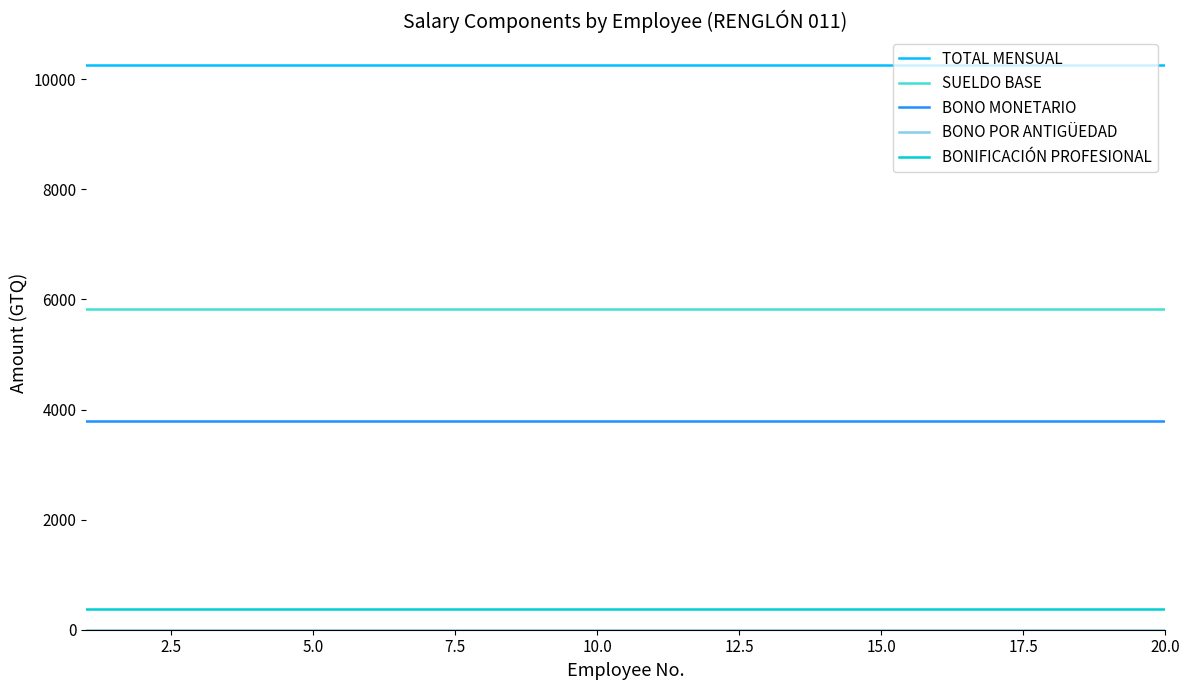

Which series has the largest total across all categories?

TOTAL MENSUAL